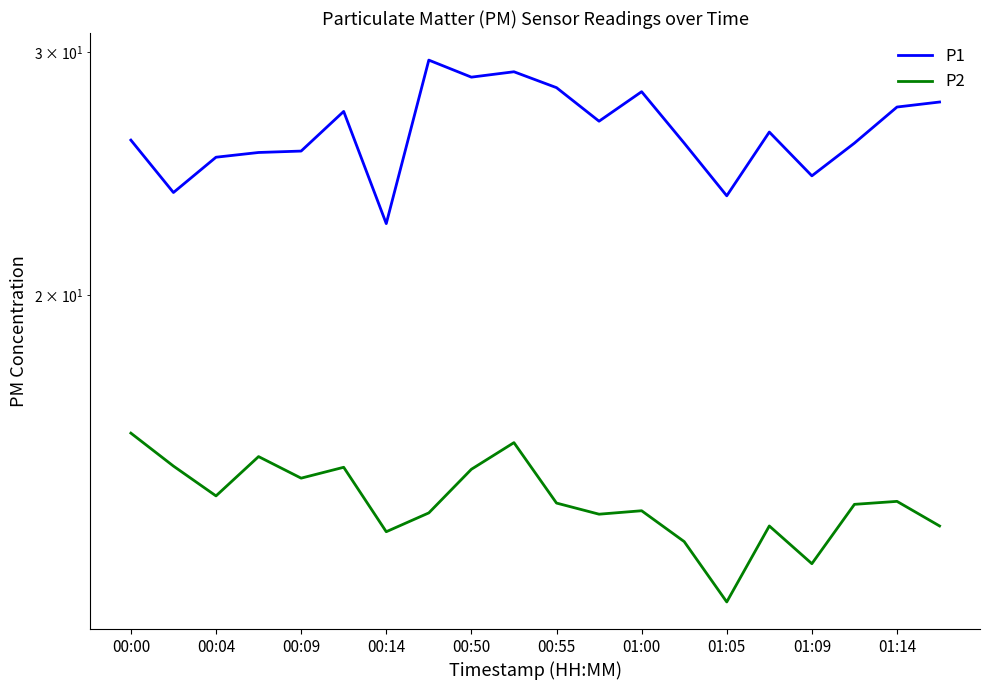

Read the P1 value at 00:04.

25.2